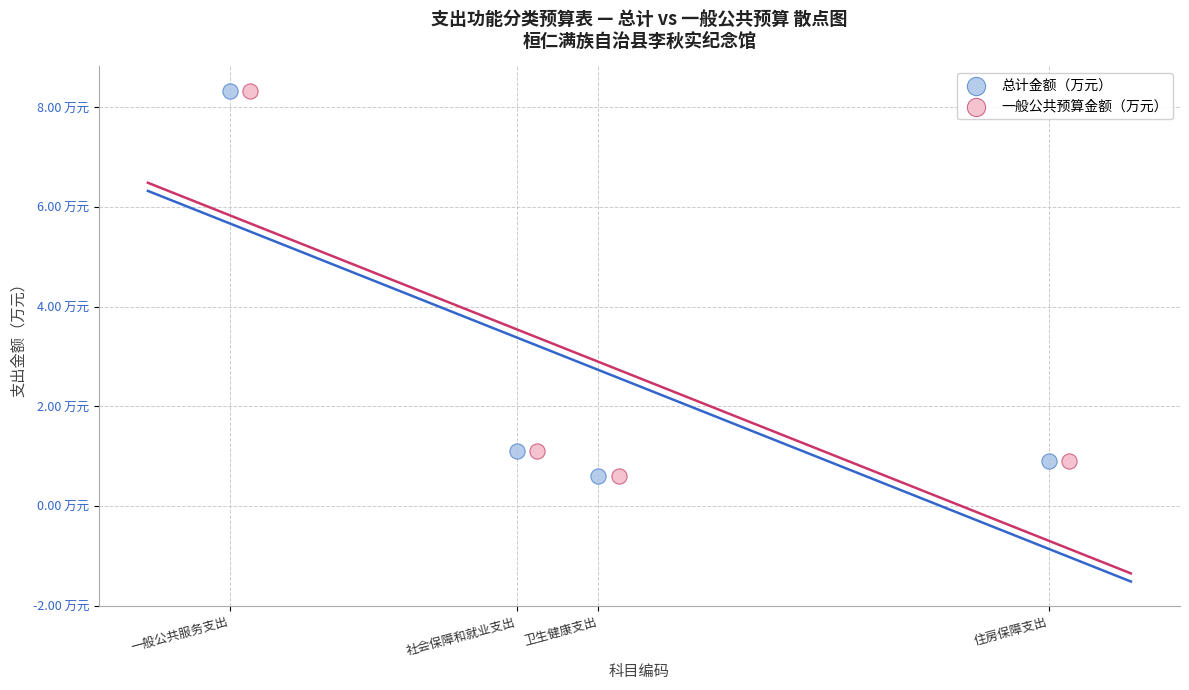

What are all the series names shown in the legend?

总计金额（万元）, 一般公共预算金额（万元）